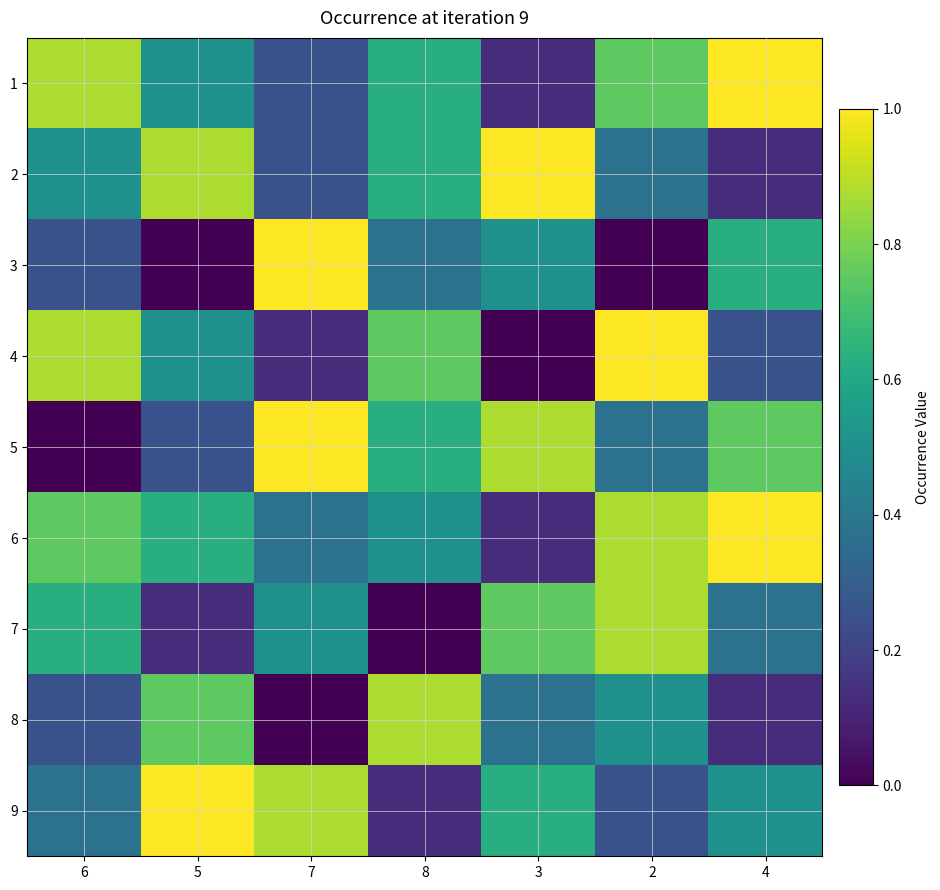

Reading left to right, what are all the values shown in this chart?

1: 6=0.9	5=0.5	7=0.2	8=0.6	3=0.1	2=0.8	4=1.0
2: 6=0.5	5=0.9	7=0.2	8=0.6	3=1.0	2=0.4	4=0.1
3: 6=0.2	5=0.0	7=1.0	8=0.4	3=0.5	2=0.0	4=0.6
4: 6=0.9	5=0.5	7=0.1	8=0.8	3=0.0	2=1.0	4=0.2
5: 6=0.0	5=0.2	7=1.0	8=0.6	3=0.9	2=0.4	4=0.8
6: 6=0.8	5=0.6	7=0.4	8=0.5	3=0.1	2=0.9	4=1.0
7: 6=0.6	5=0.1	7=0.5	8=0.0	3=0.8	2=0.9	4=0.4
8: 6=0.2	5=0.8	7=0.0	8=0.9	3=0.4	2=0.5	4=0.1
9: 6=0.4	5=1.0	7=0.9	8=0.1	3=0.6	2=0.2	4=0.5